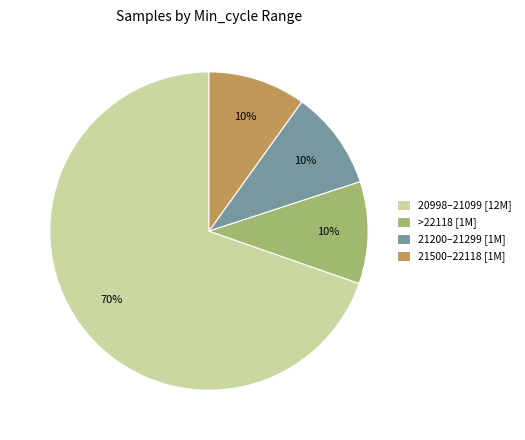

To the nearest percent, what is the average slice percentage?

25%